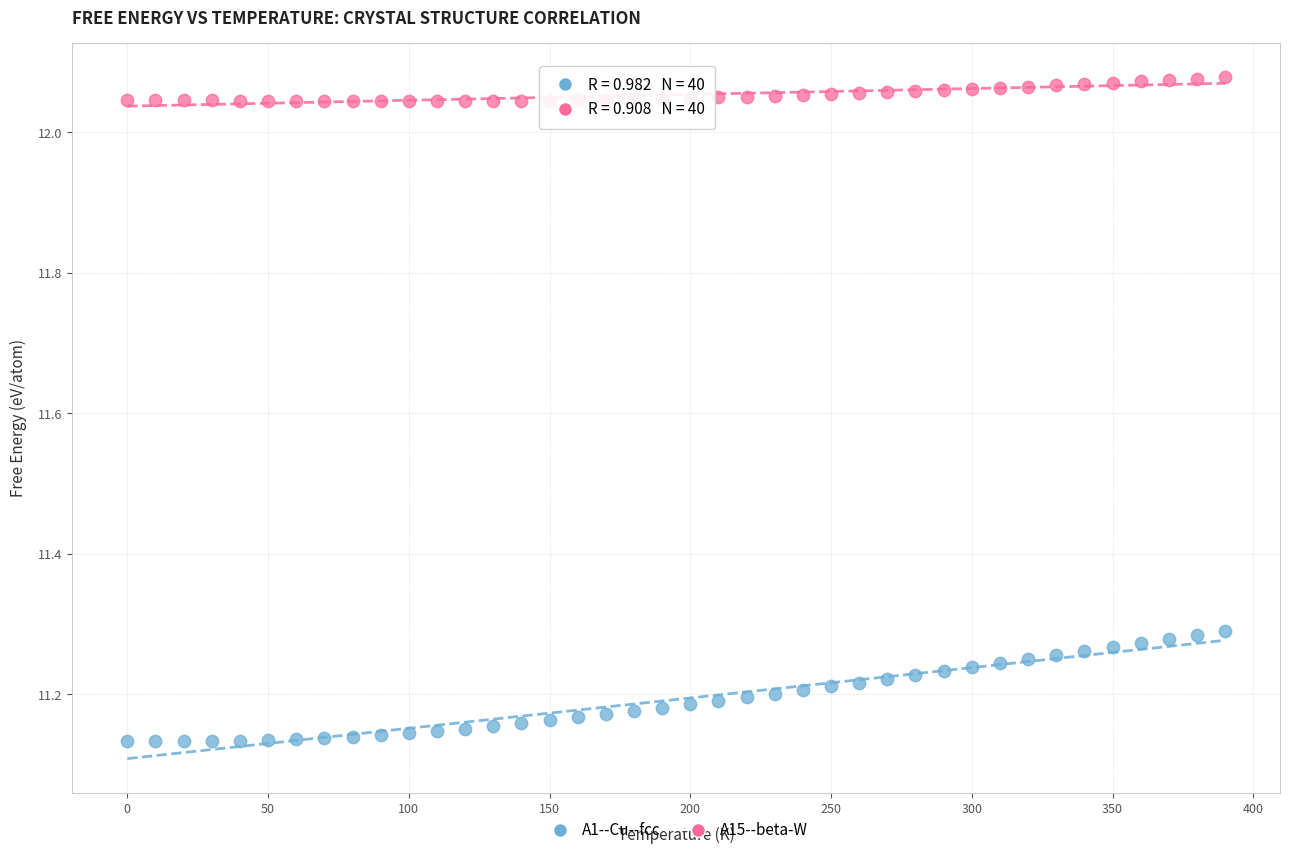

Across all data points, what is the range of X values (max minus min)?

390.0